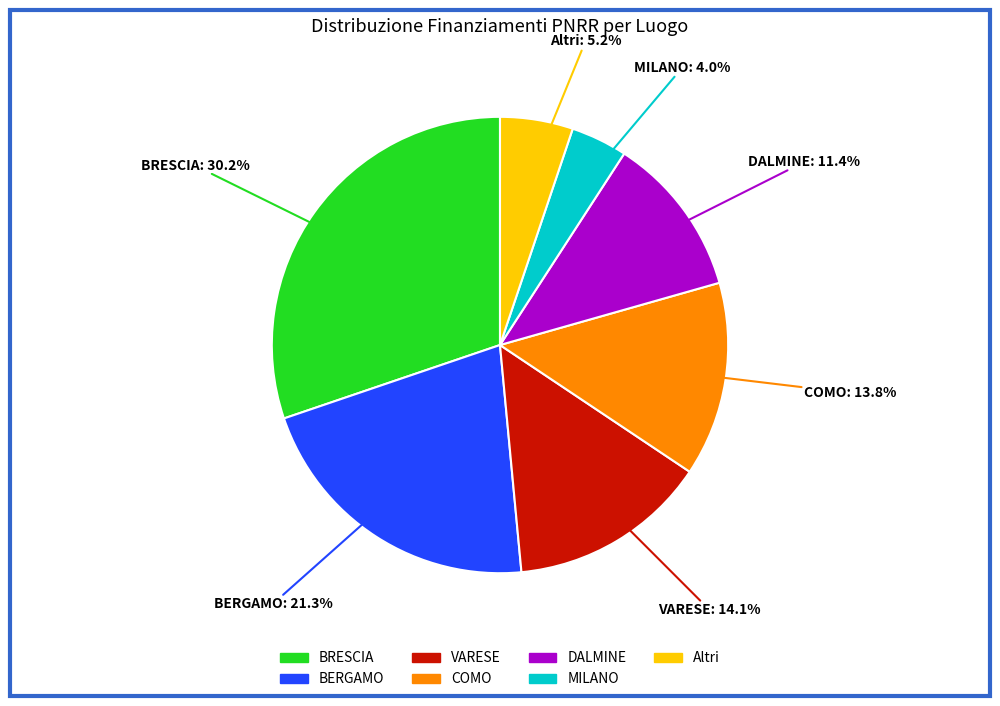

Does any single category account for the majority?

No